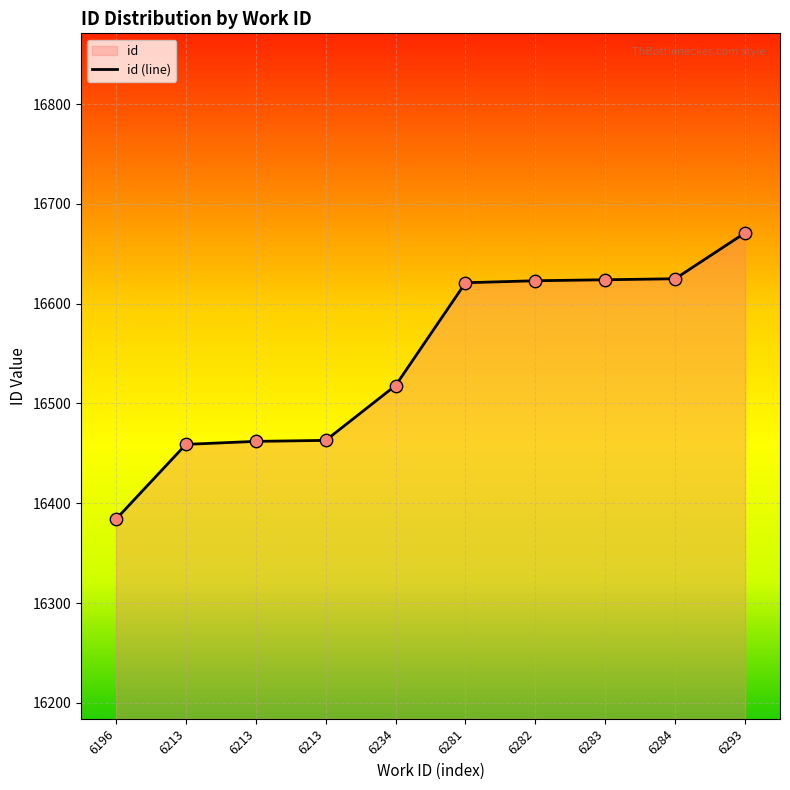

What is the change in value from 6196 to 6234?

+134